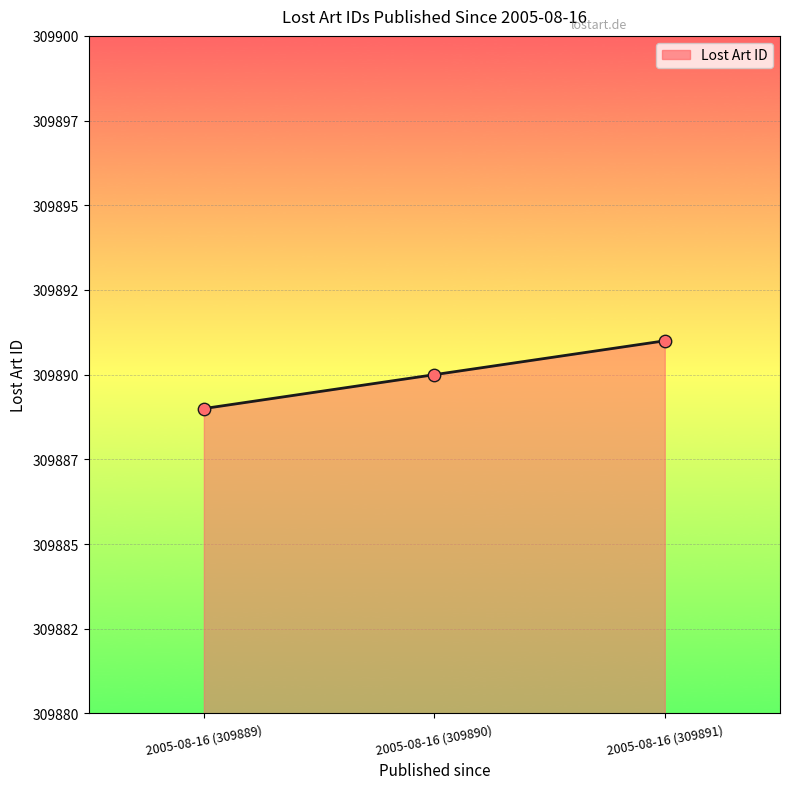

What is the change in value from 2005-08-16 (309889) to 2005-08-16 (309891)?

+2